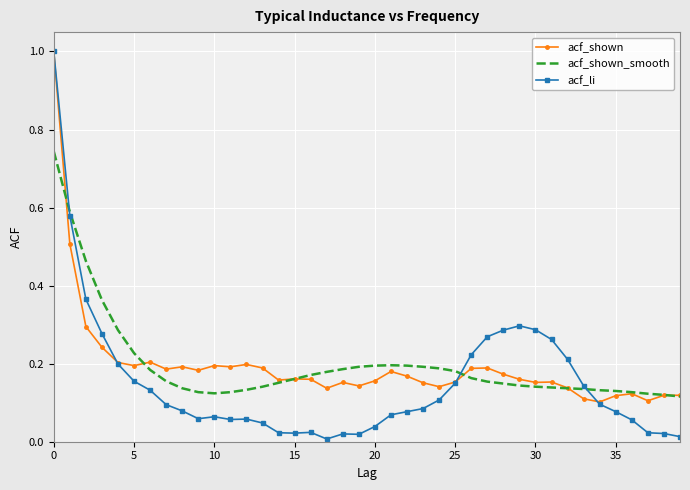

Which series has the widest spread of values?

acf_li